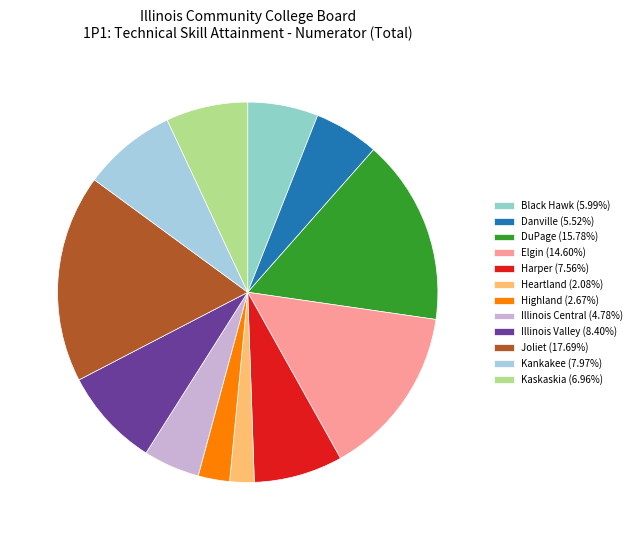

True or false: Kaskaskia accounts for 7% of the total.

True